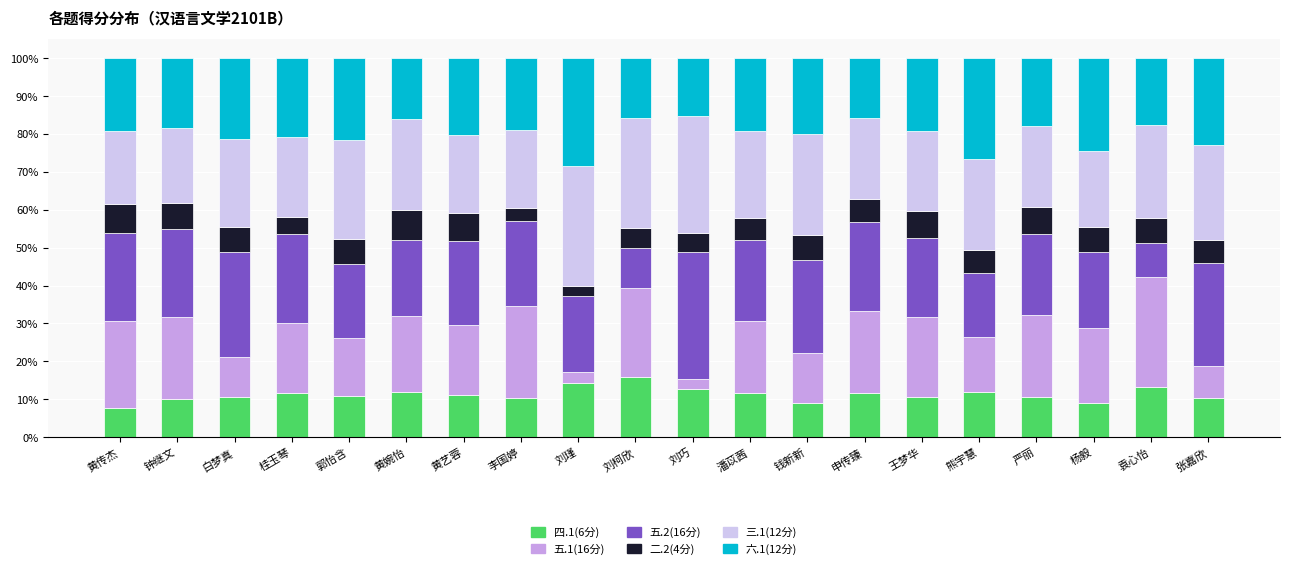

What is the total value across all series at 李国婷?

100.0